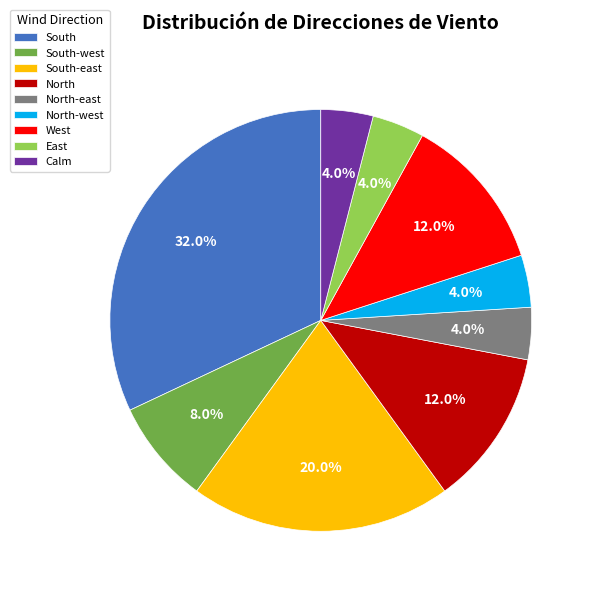

How many slices are in this pie chart?

9